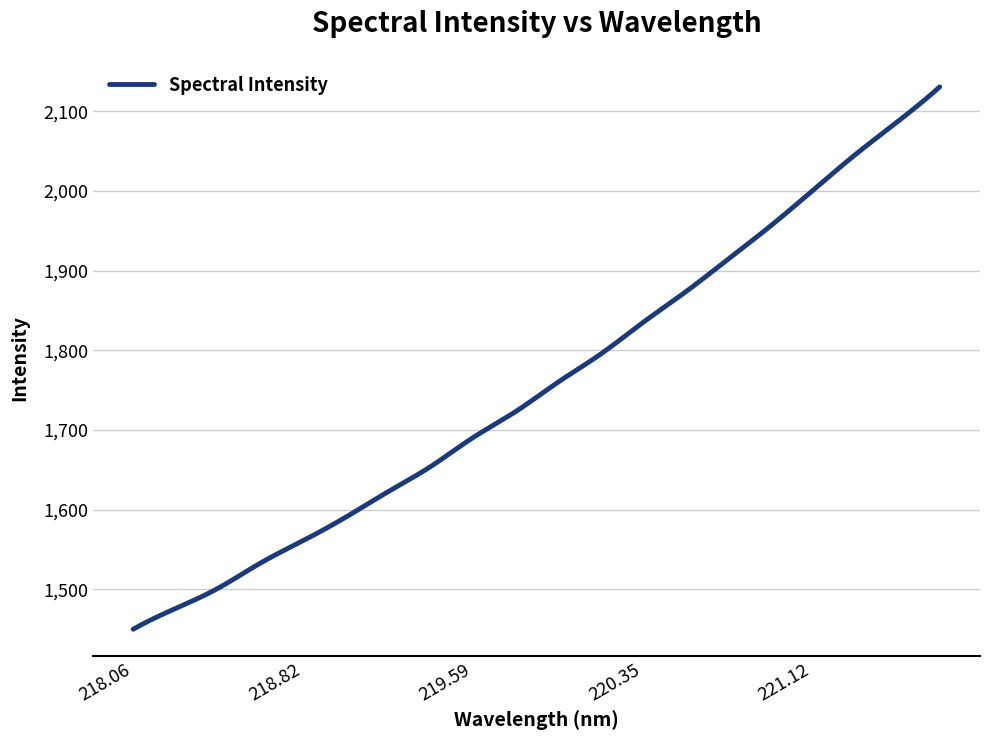

What is the maximum value shown in the chart?

2130.6